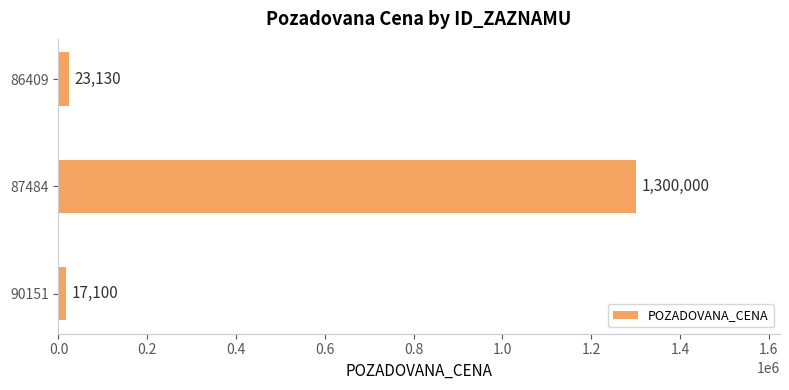

Approximately how many times larger is the value at 87484 compared to 90151?

76.0